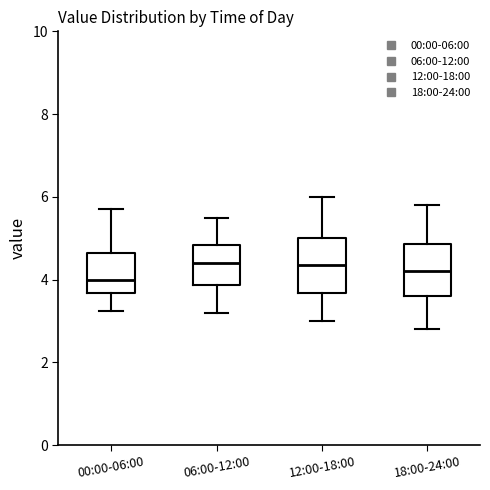

Which box has the lowest median line?

00:00-06:00